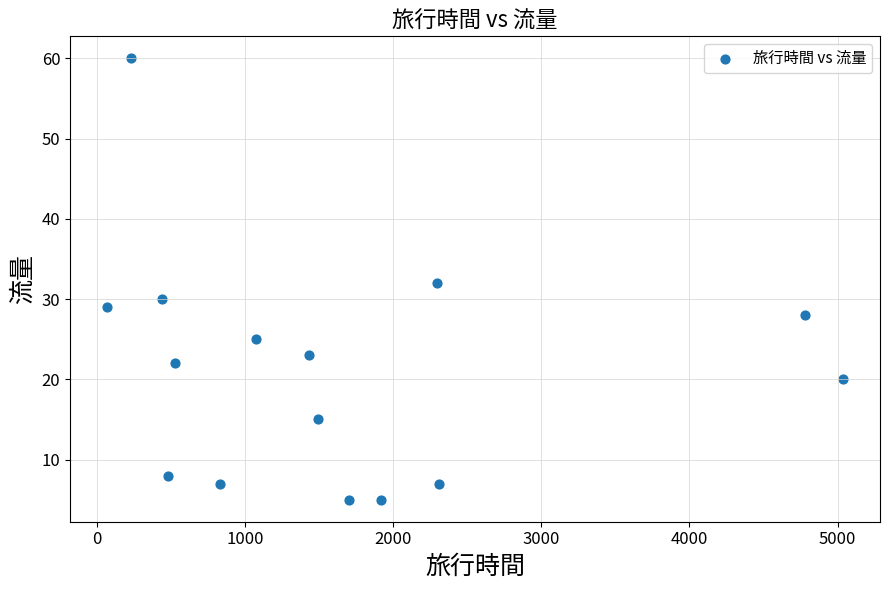

What is the range of Y values (max minus min)?

55